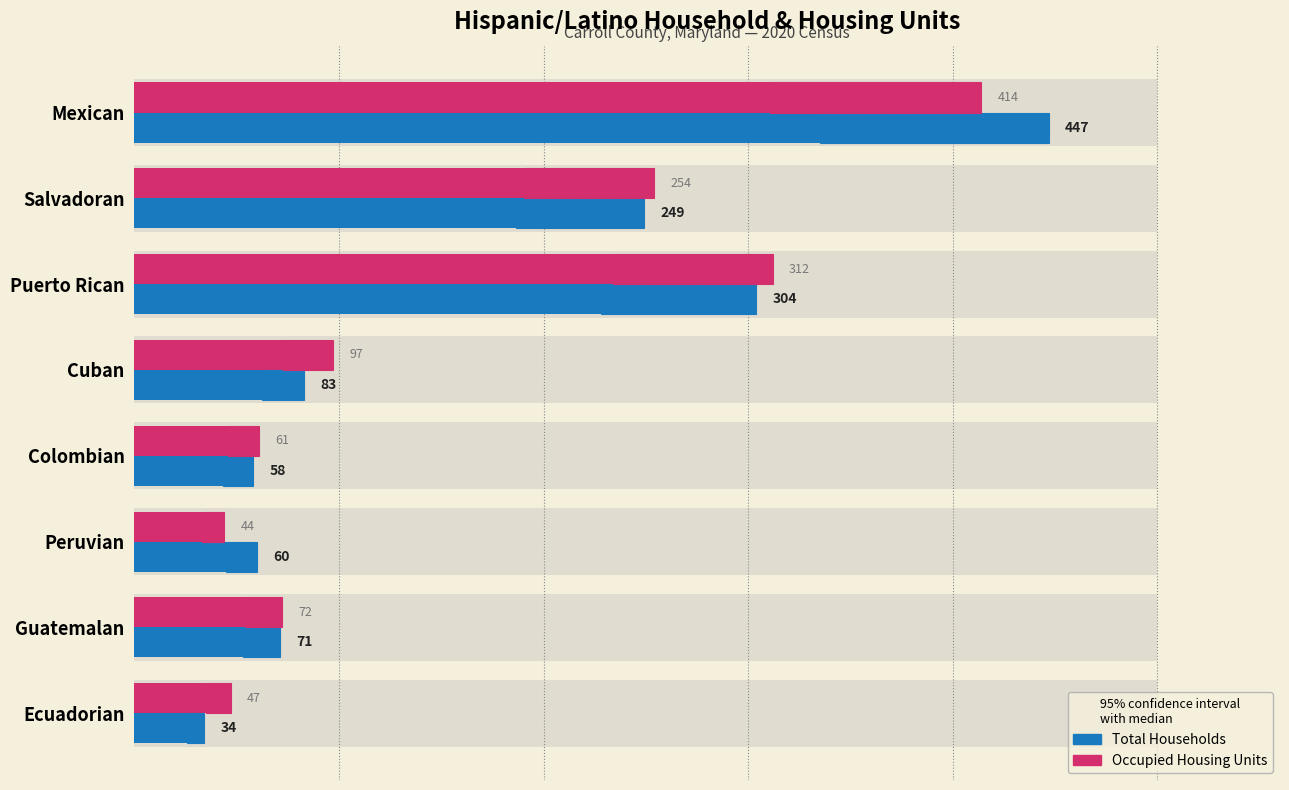

What is the difference between the Total Households values at Salvadoran and Cuban?

166